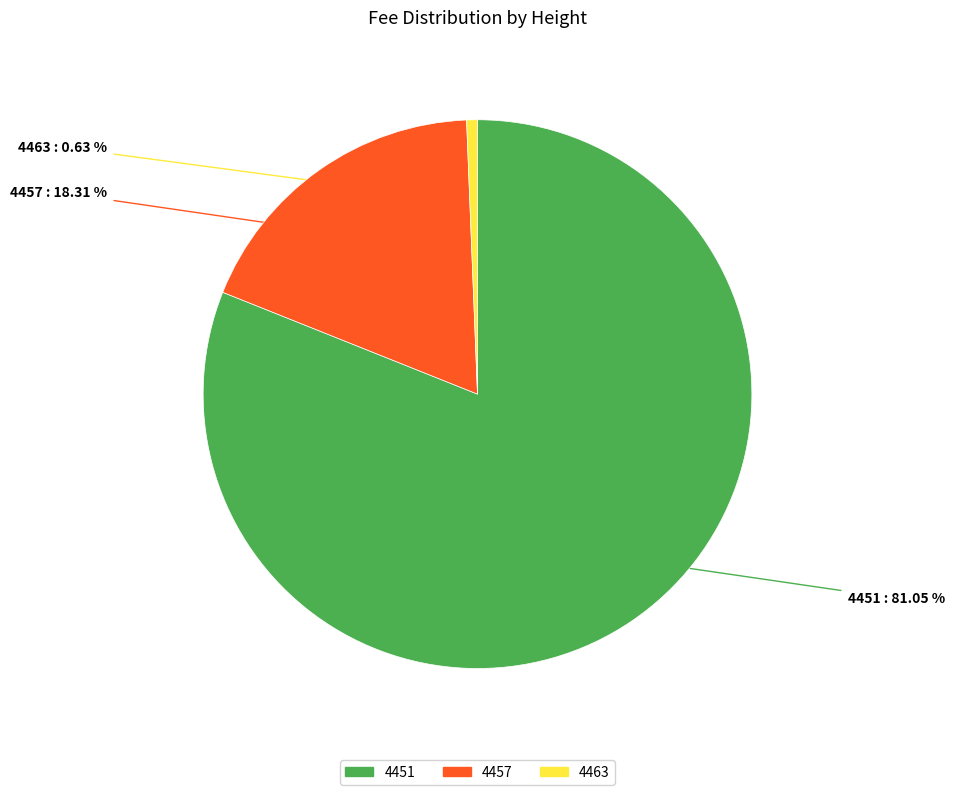

Which has a higher value, 4451 or 4457?

4451